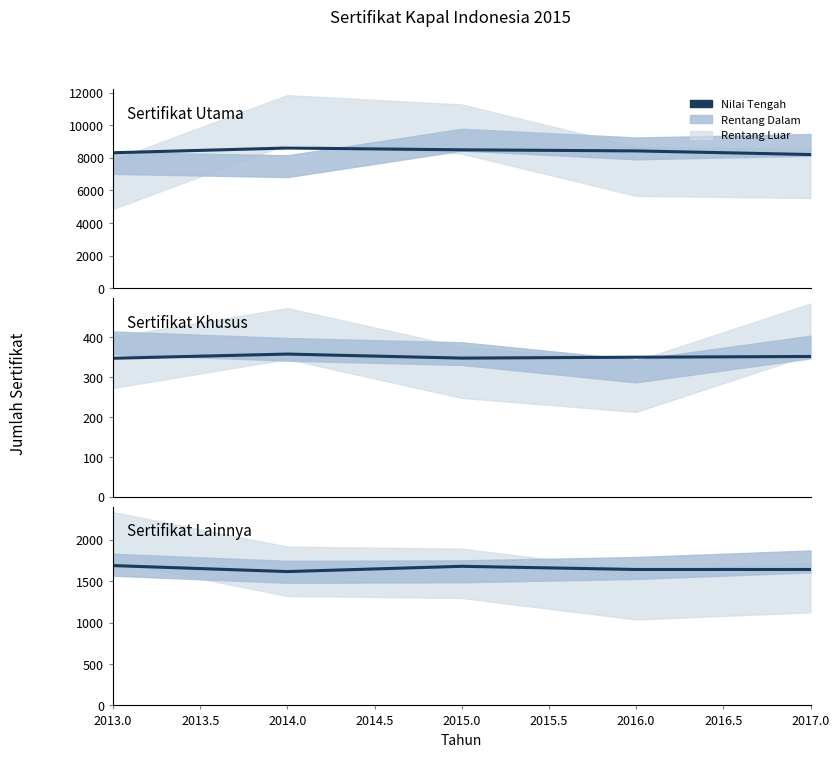

What is the total value across all series at 2016.0?

10410.1